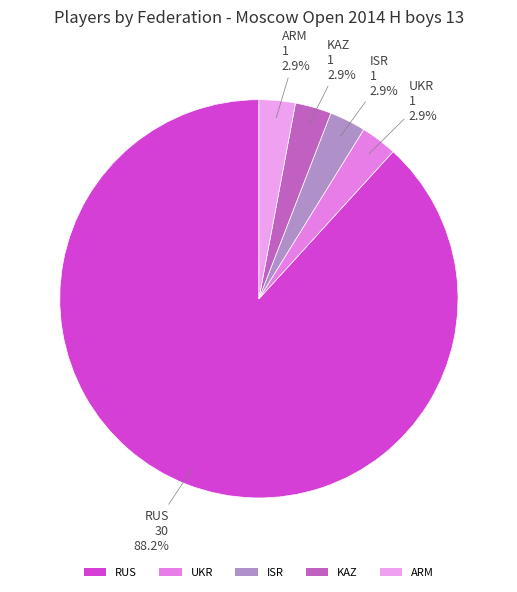

What is the majority slice?

RUS